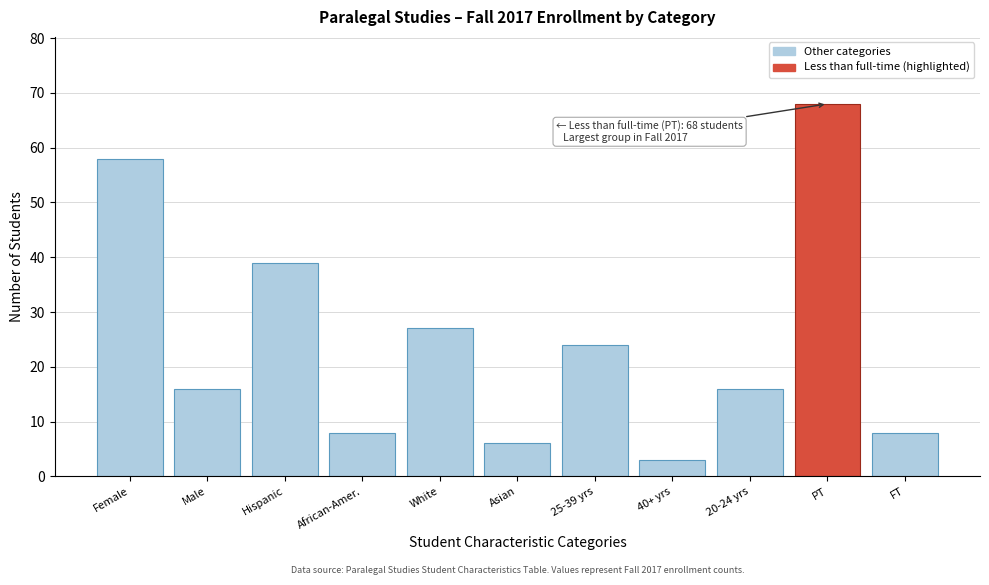

Reading right to left, list all the values displayed in this chart.

8	68	16	3	24	6	27	8	39	16	58